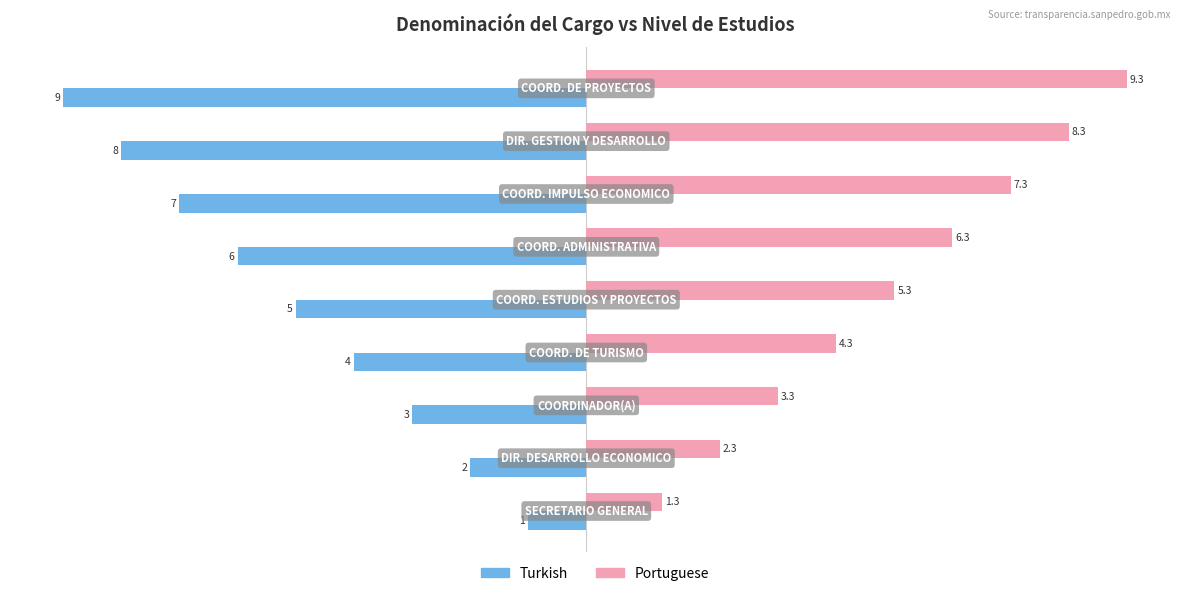

List the series in order of their peak value, highest first.

Portuguese, Turkish